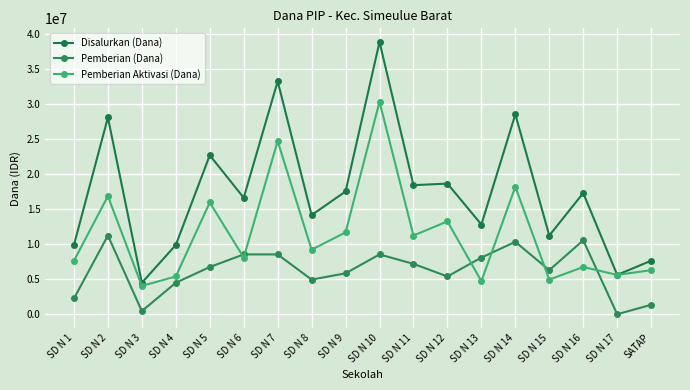

What is the approximate value of Pemberian Aktivasi (Dana) at SD N 12, to the nearest 100?

13275000